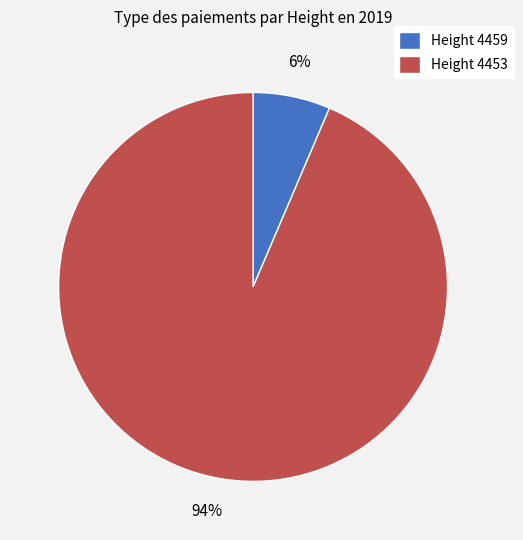

To the nearest percent, what is the combined percentage of Height 4459 and Height 4453?

100%